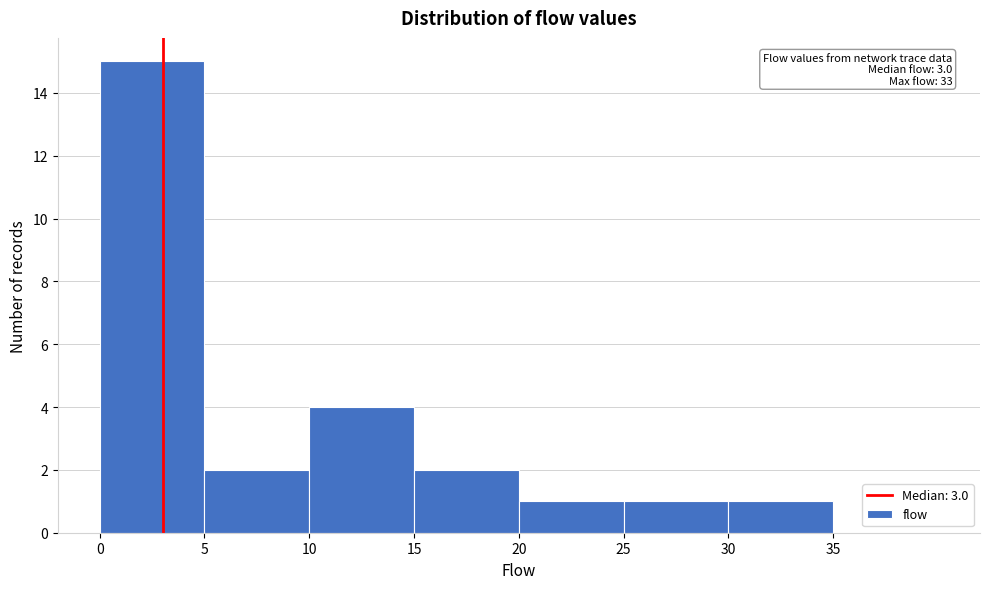

Which range on the x-axis has the tallest bar?

0 to 5